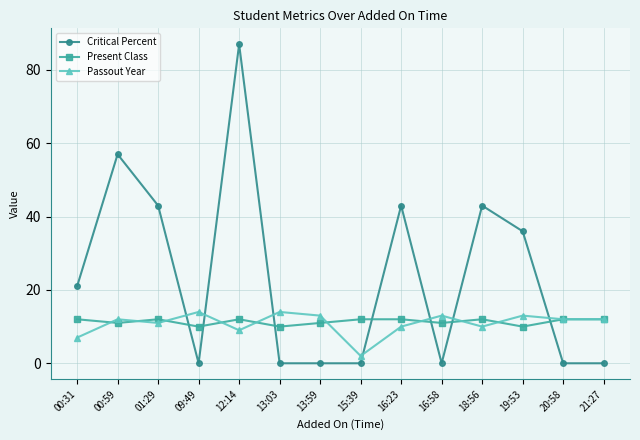

The value of Critical Percent at 13:59 is -34. True or false?

False